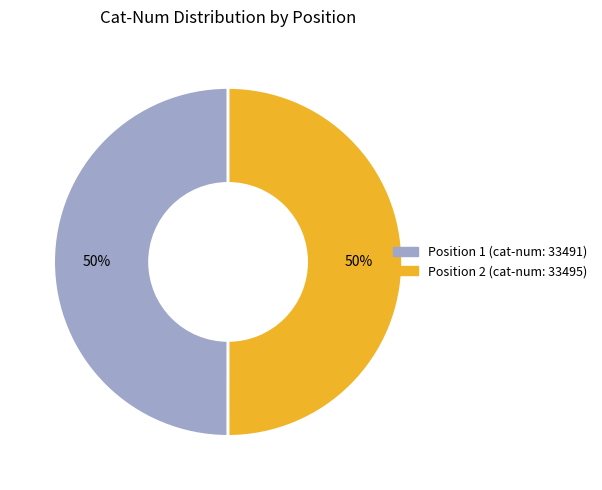

What is the majority slice?

2